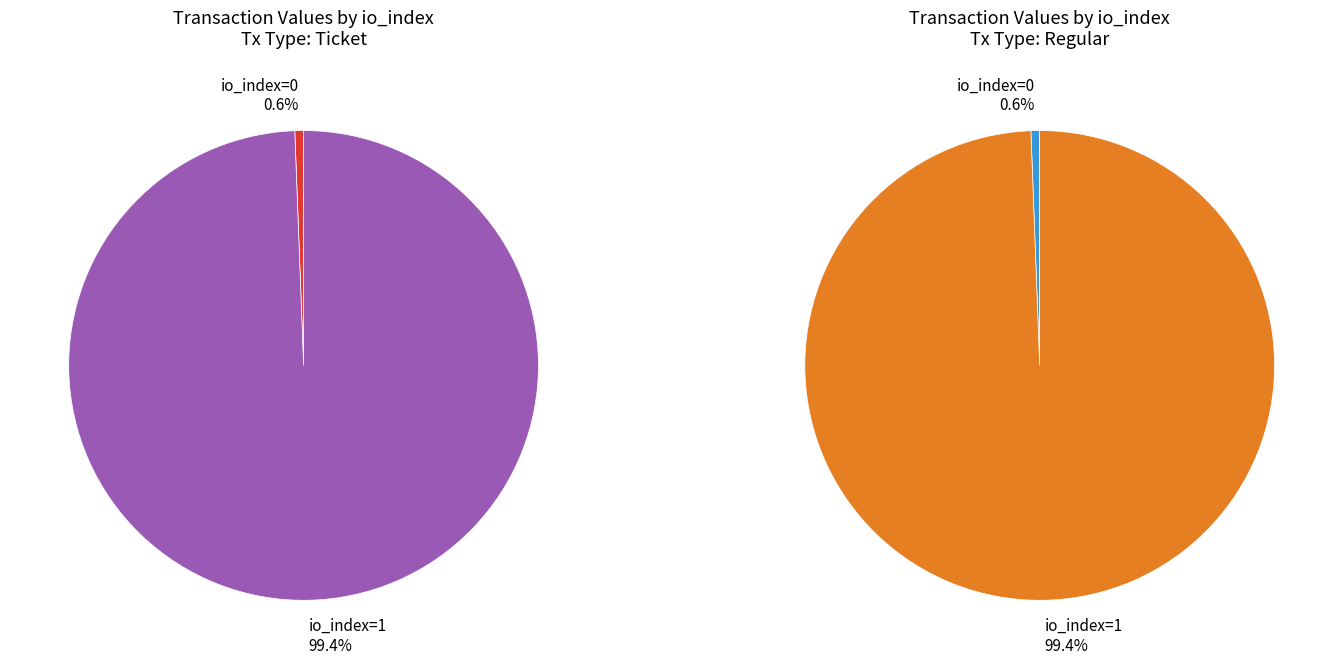

What portion of the pie excludes io_index=0?

99.4%